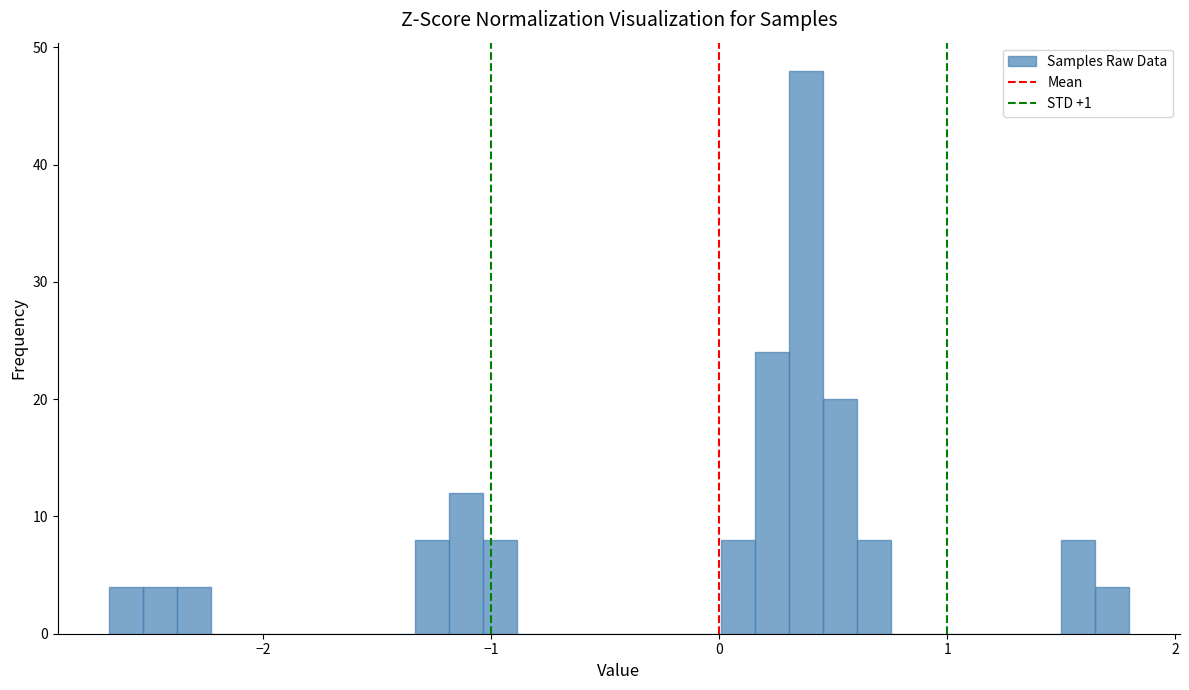

Around what value on the x-axis is the tallest bar? Give the approximate position of its centre, as read against the axis.

0.4